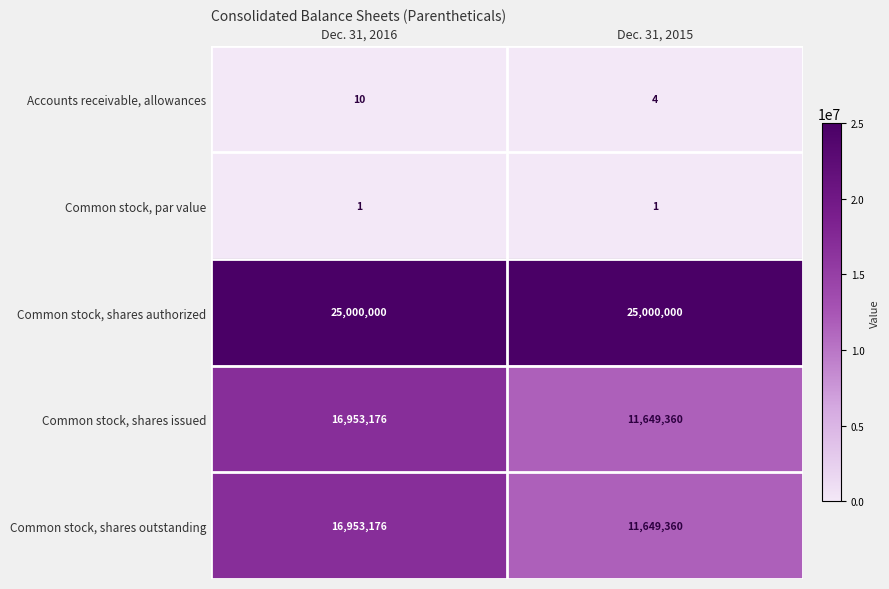

What is the difference between the highest and lowest values at Dec. 31, 2015?

24999999